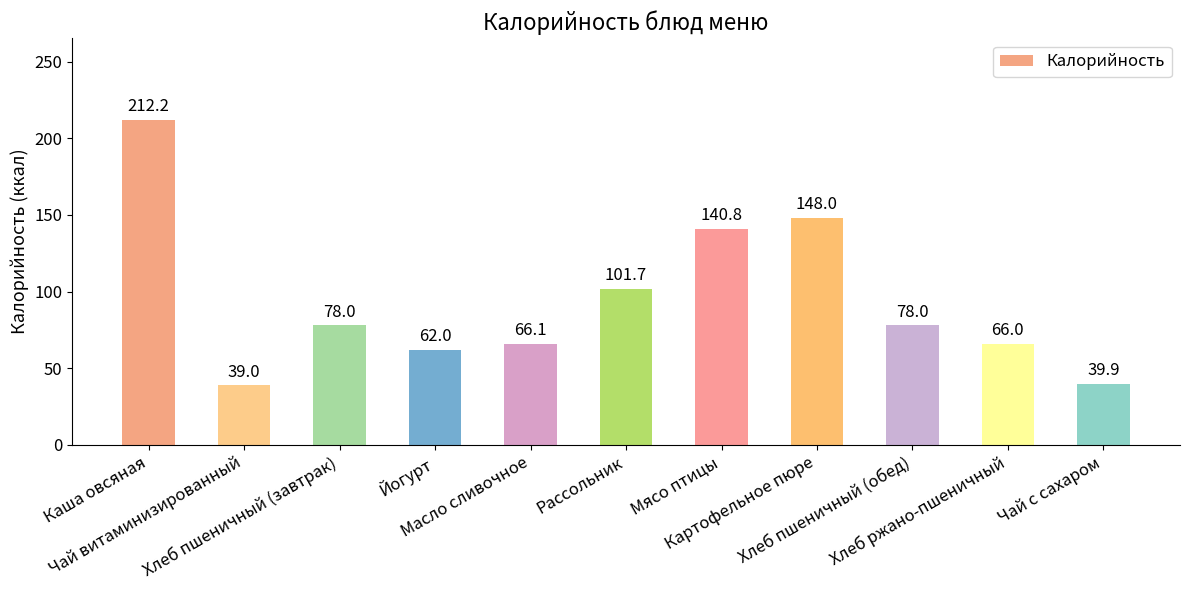

What is the approximate value at Хлеб пшеничный (завтрак)?

78.0